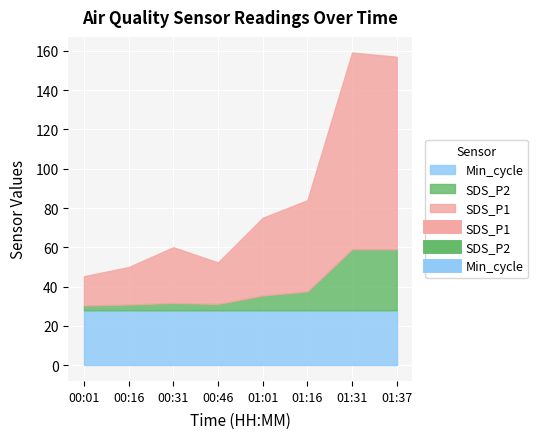

List the labels in order of SDS_P2 value, smallest first.

00:01, 00:16, 00:46, 00:31, 01:01, 01:16, 01:31, 01:37